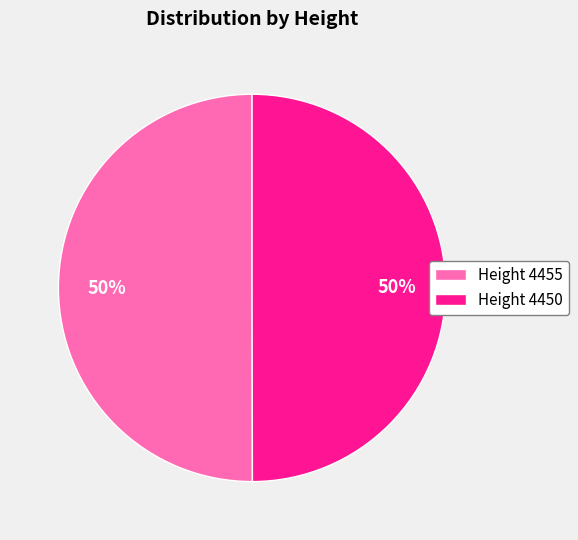

How many segments does this pie chart have?

2